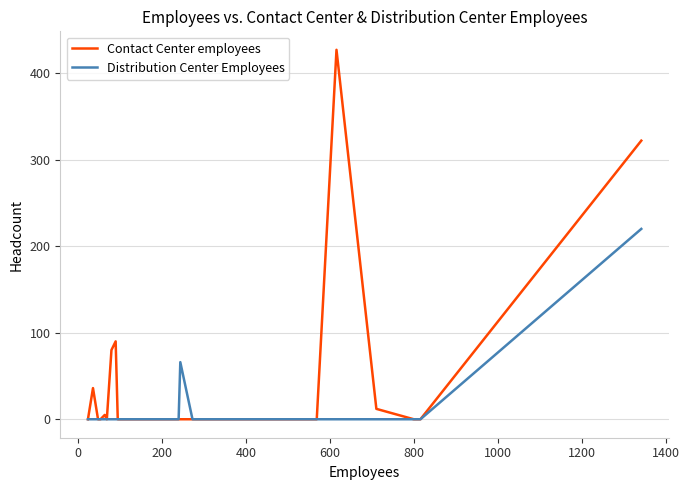

True or false: Distribution Center Employees and Contact Center employees intersect in this chart.

False